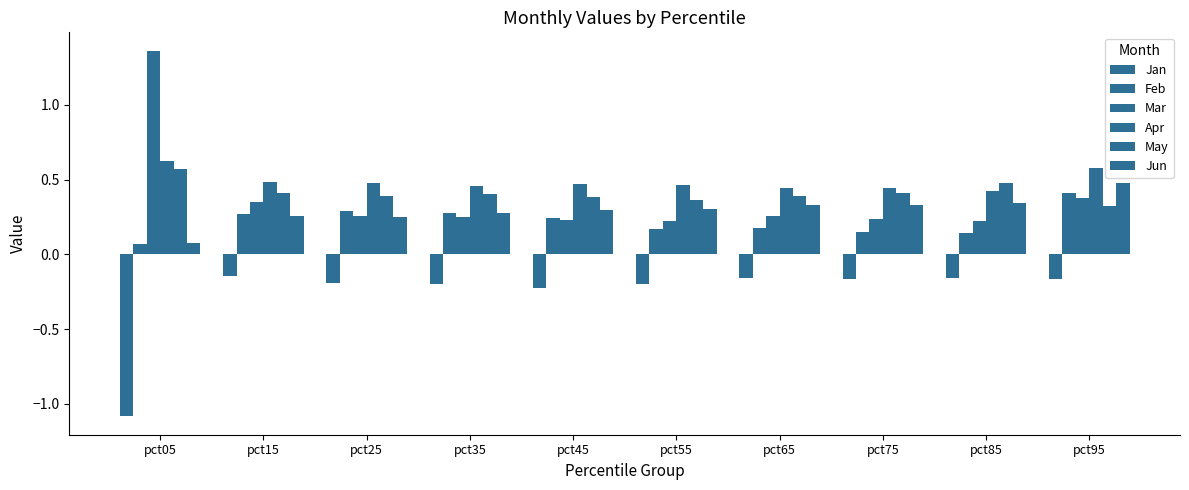

Is the value of Feb at pct95 greater than the value of May at pct05?

No